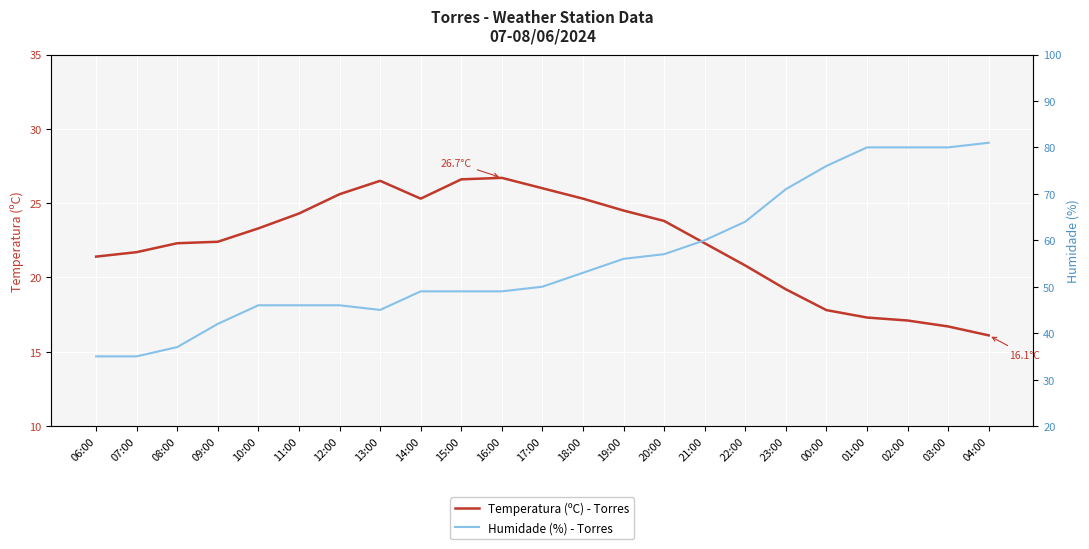

The value of Humidade (%) at 08:00 is 60.6. True or false?

False